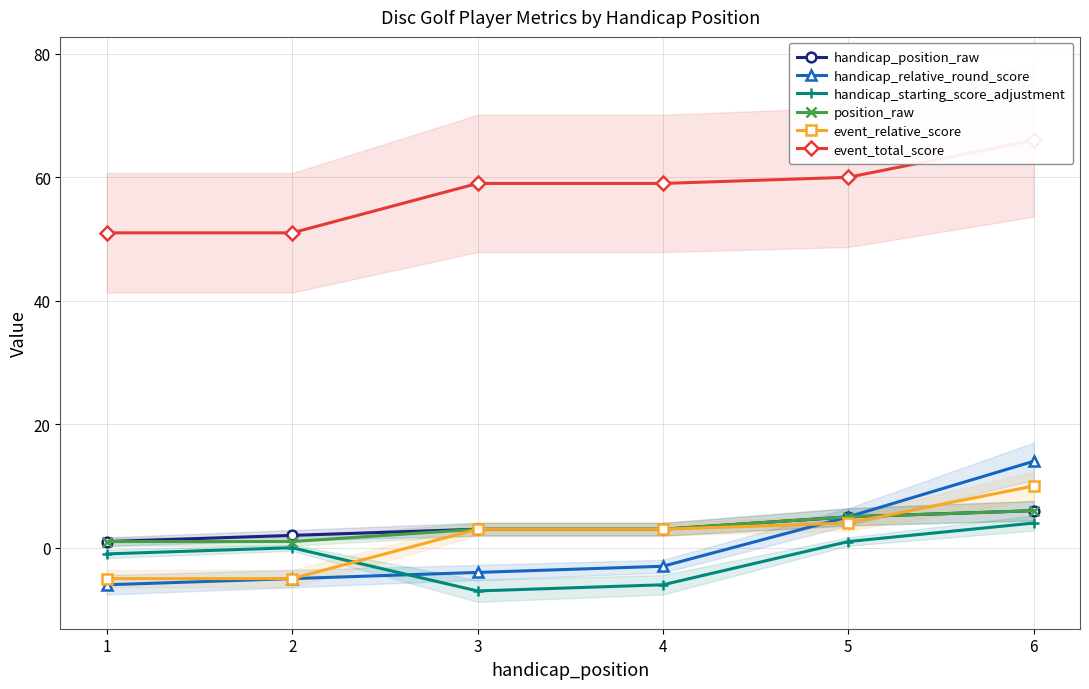

What is the sum of all handicap_relative_round_score values?

1